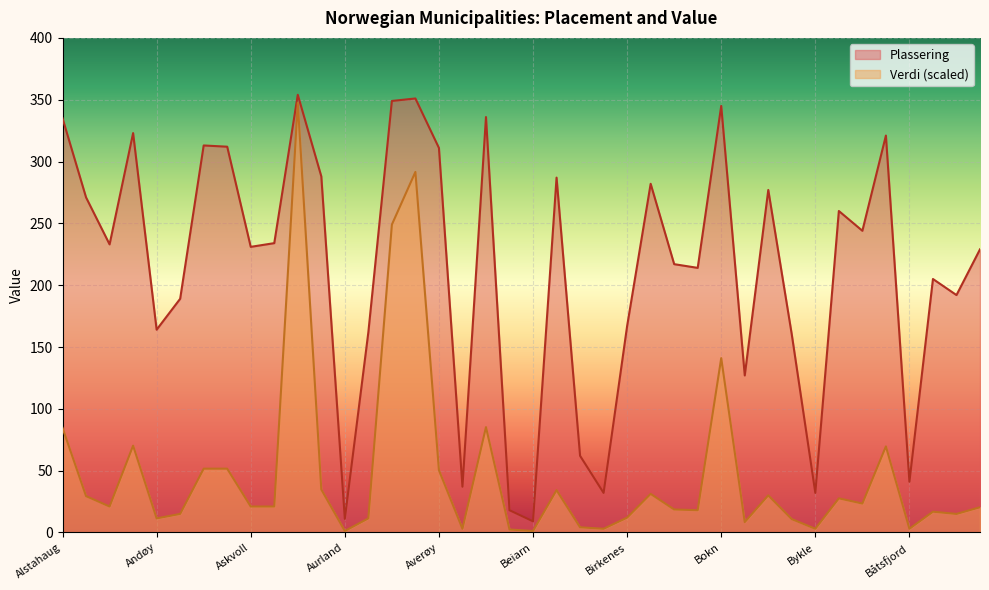

At which label does Plassering first exceed 233?

Alstahaug